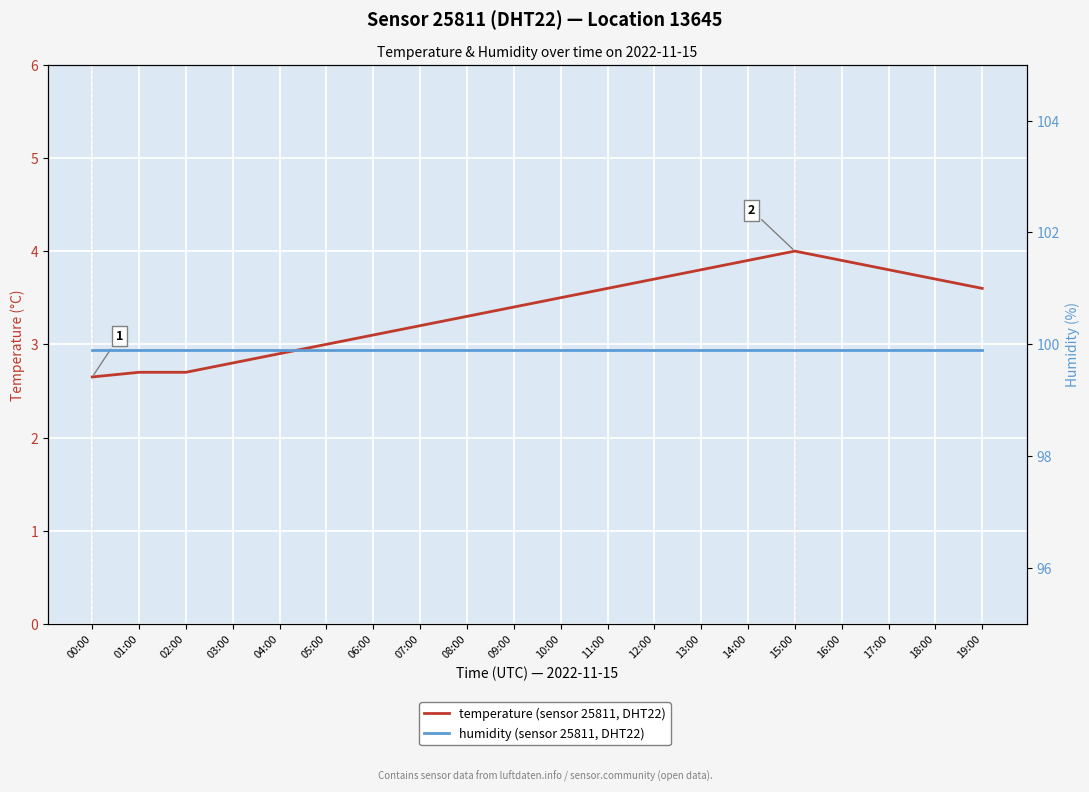

The value of temperature (sensor 25811, DHT22) at 03:00 is 2.8. True or false?

True